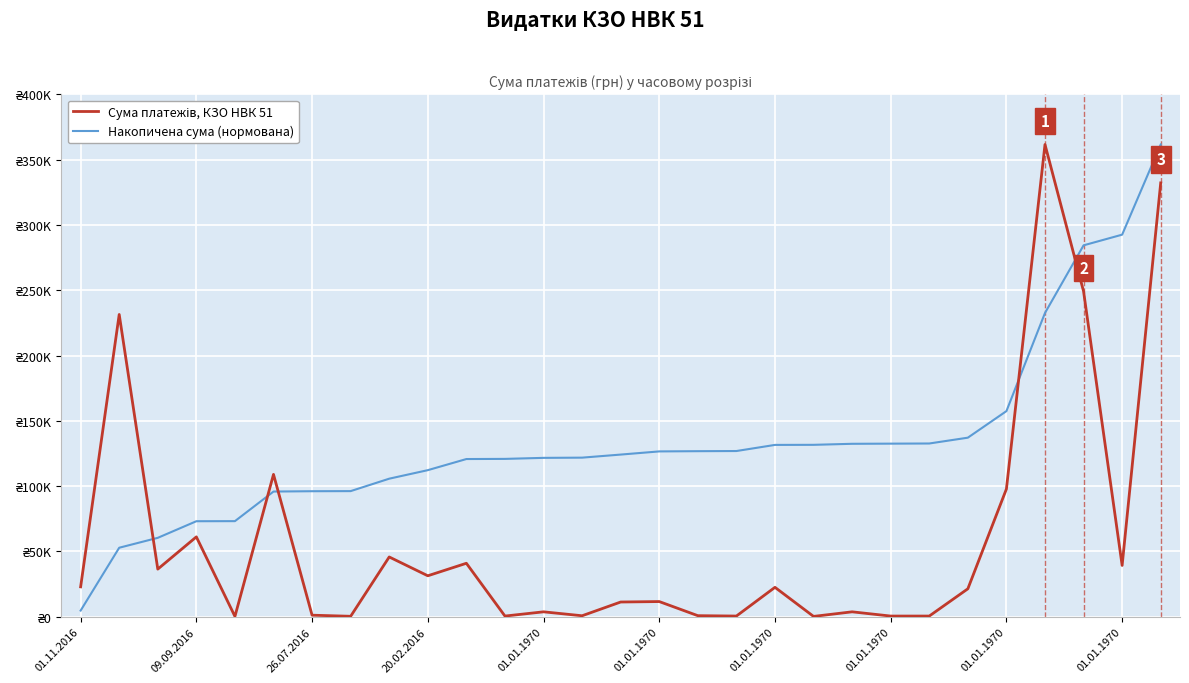

Is this an area chart (filled region under the line)?

No